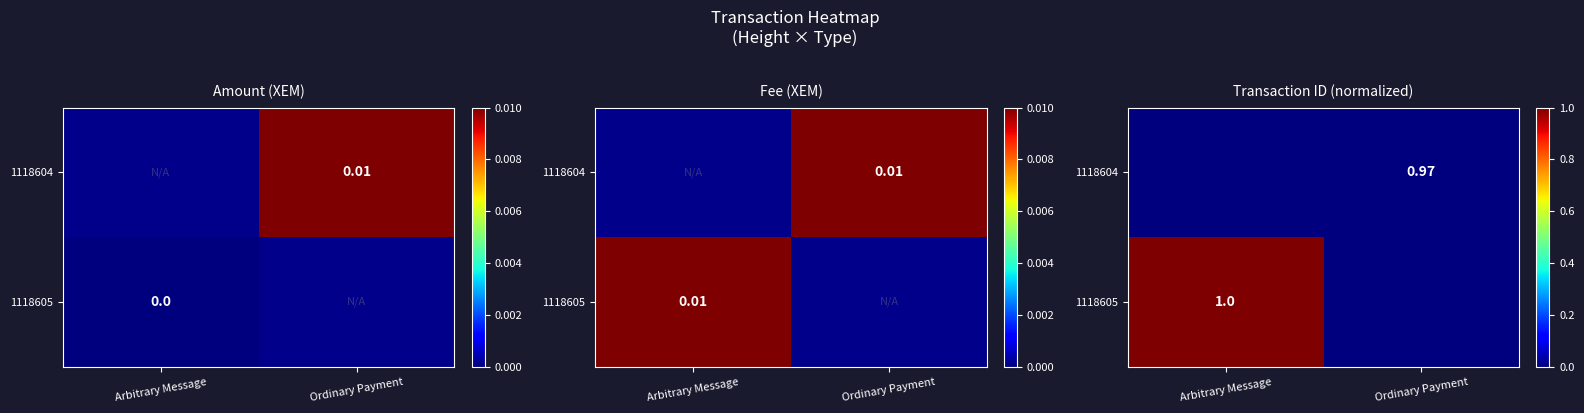

At which category is the sum across all series the highest?

Arbitrary Message